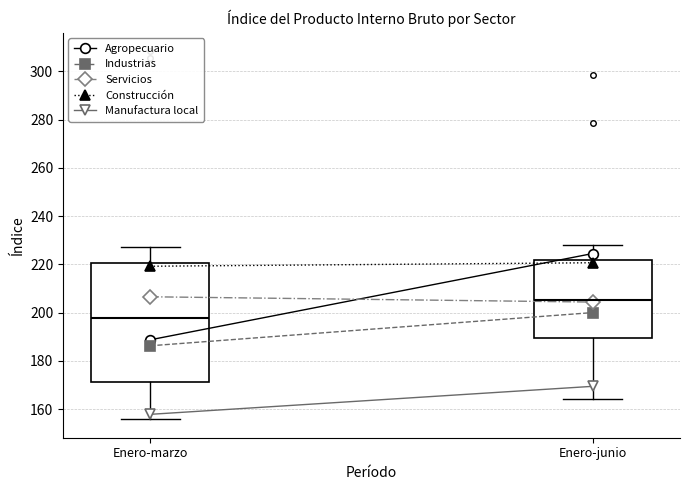

Where does the median line of the box for Enero-marzo sit on the y-axis? The values are not printed on the chart, so give them approximately, as read against the axis.

198